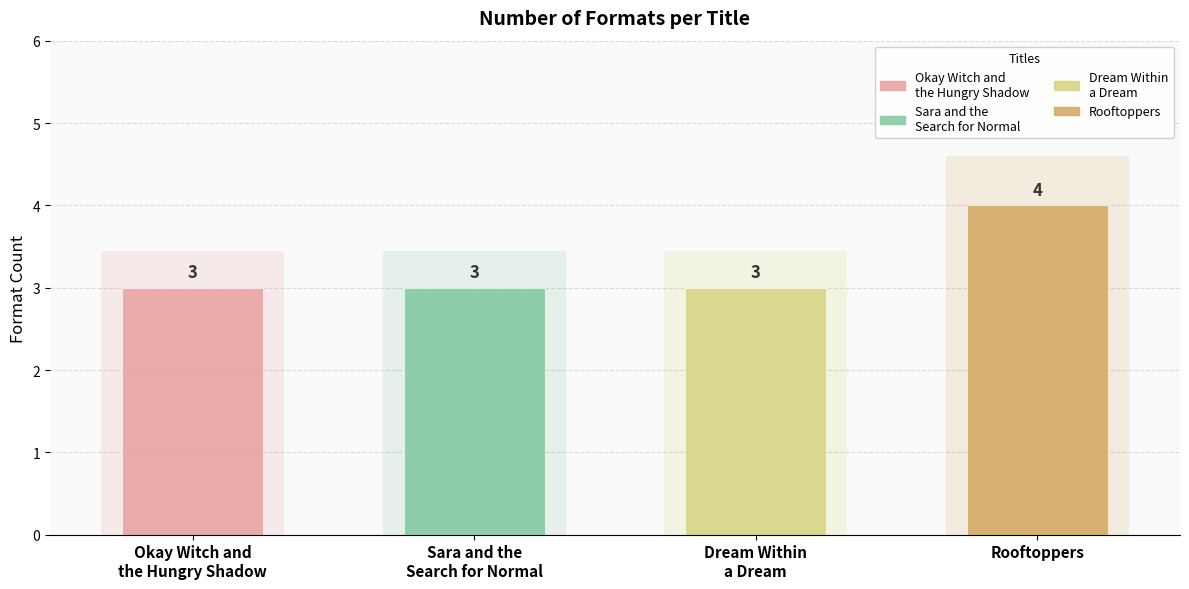

Between Sara and the
Search for Normal and Dream Within
a Dream, which is larger?

Sara and the
Search for Normal